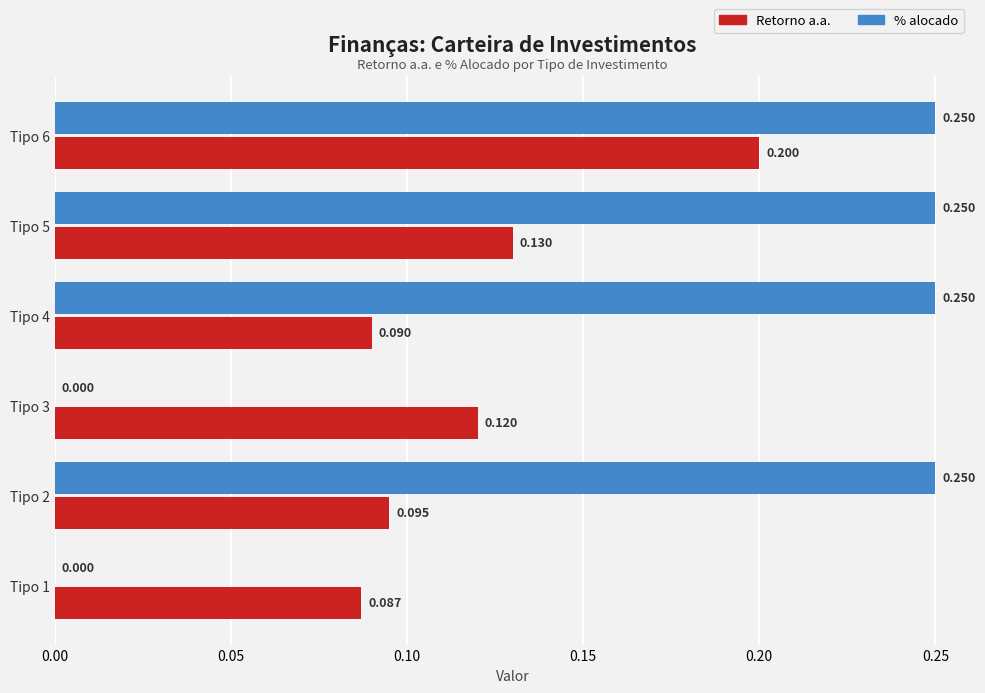

What are all the series names shown in the legend?

Retorno a.a., % alocado